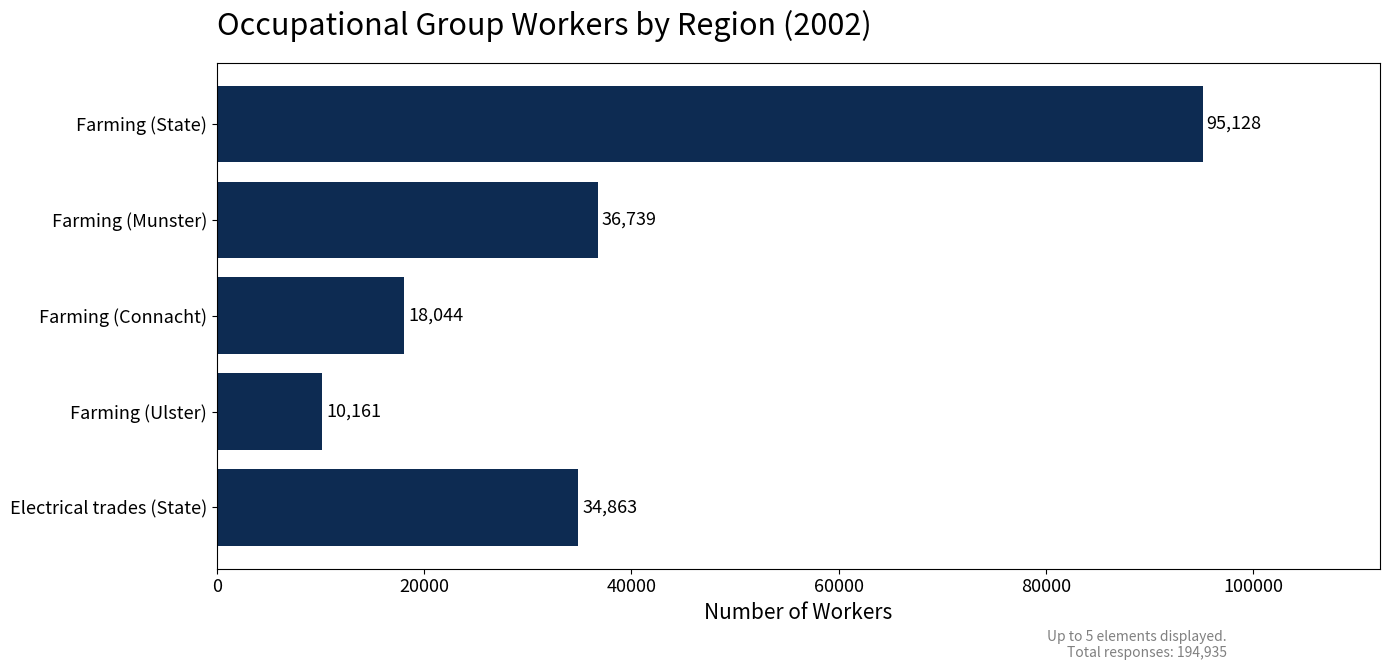

List the labels in order of value, smallest first.

Farming (Ulster), Farming (Connacht), Electrical trades (State), Farming (Munster), Farming (State)